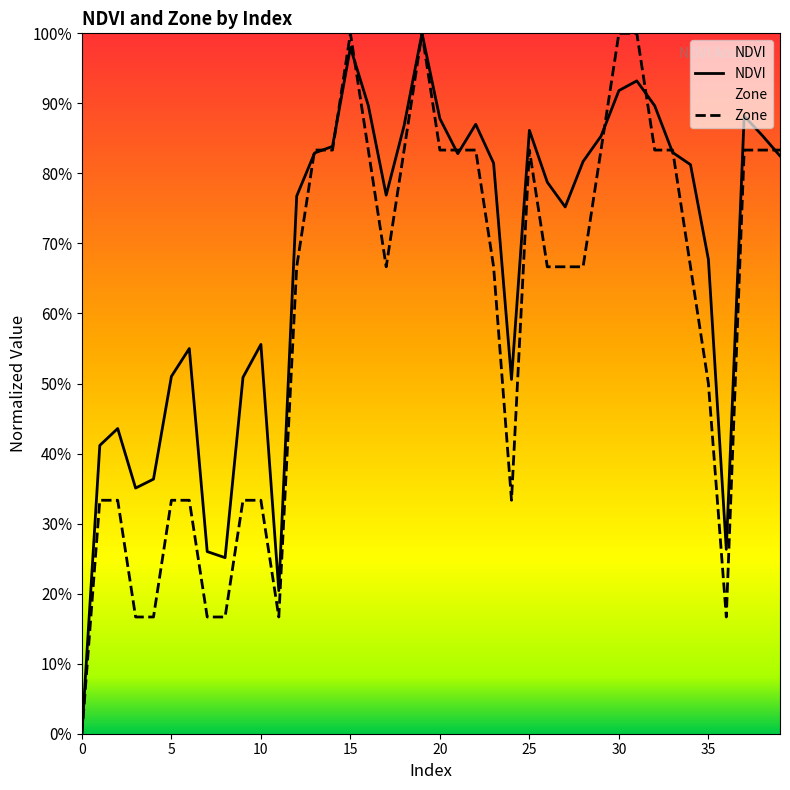

How many intersections are there between Zone and NDVI?

11